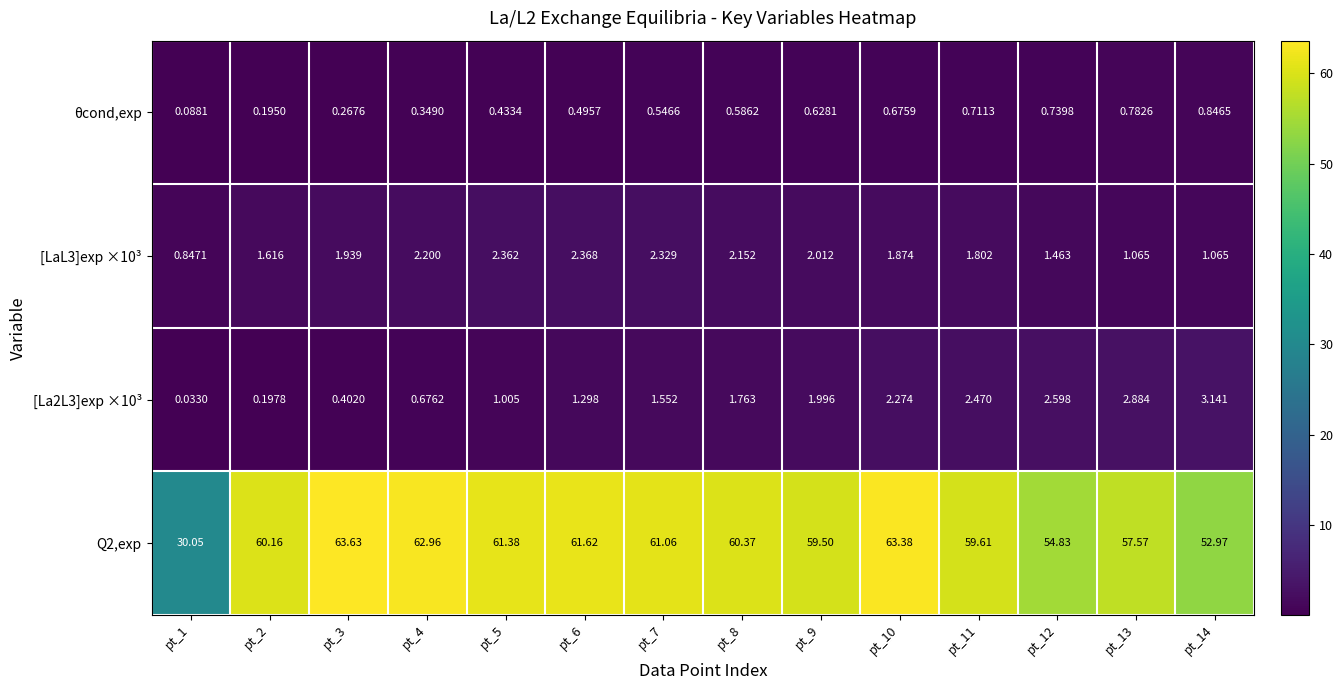

Is the value of [La2L3]exp ×10³ at pt_6 greater than the value of Q2,exp at pt_1?

No